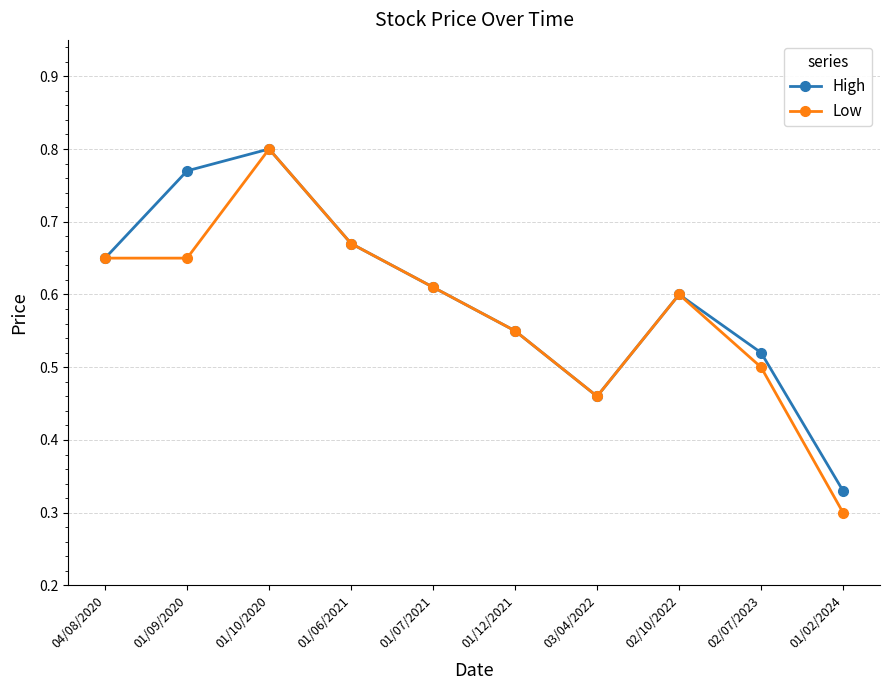

Count the number of categories in the chart.

10